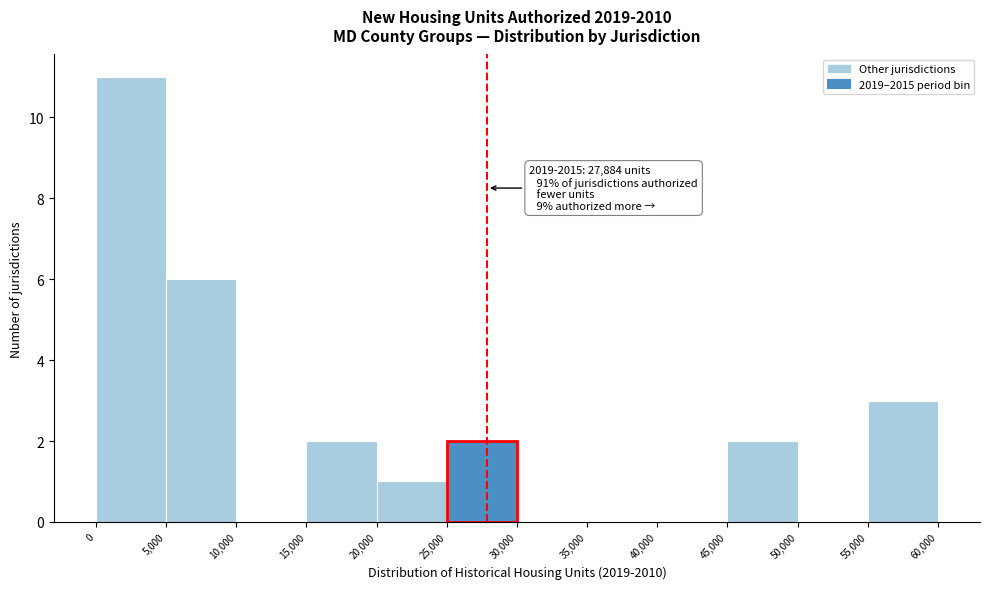

Which range on the x-axis has the tallest bar?

0 to 5,000